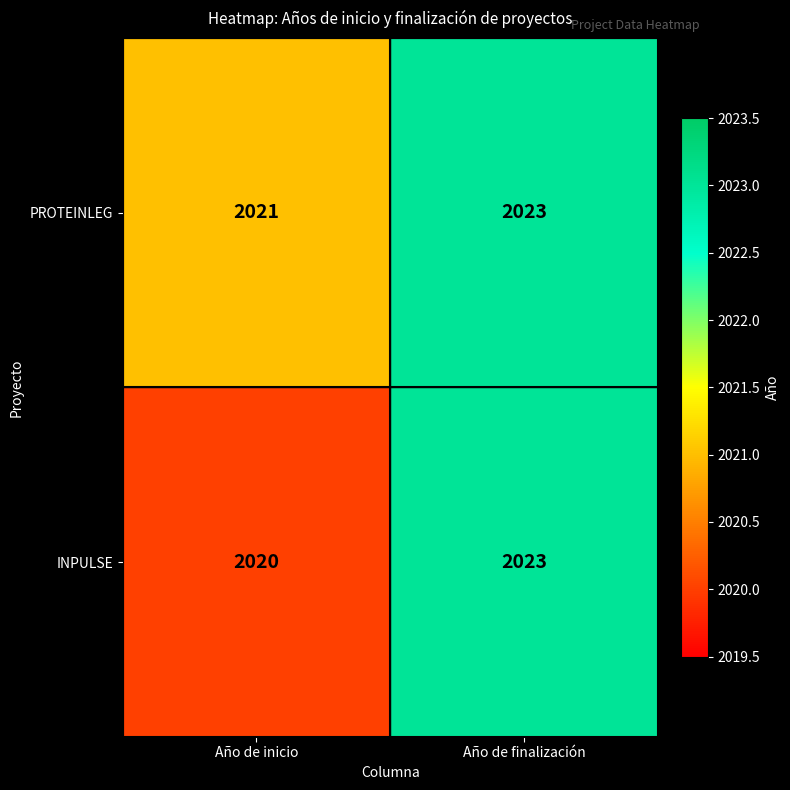

What is the difference between the INPULSE values at Año de finalización and Año de inicio?

3